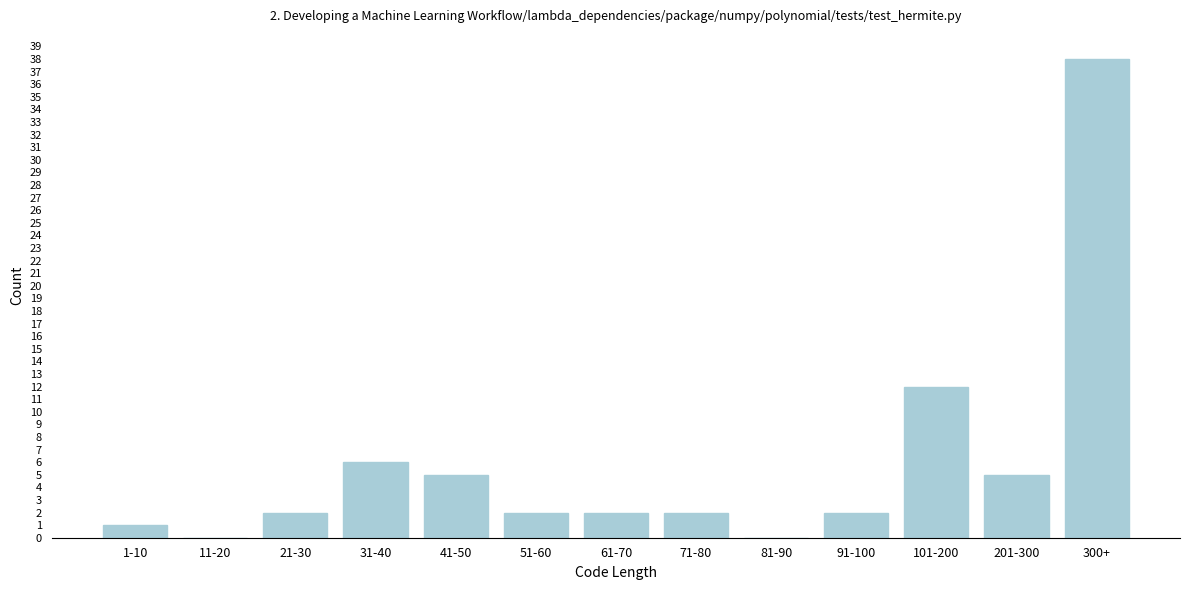

Reading right to left, transcribe all the data shown in this chart.

300+=38	201-300=5	101-200=12	91-100=2	81-90=0	71-80=2	61-70=2	51-60=2	41-50=5	31-40=6	21-30=2	11-20=0	1-10=1